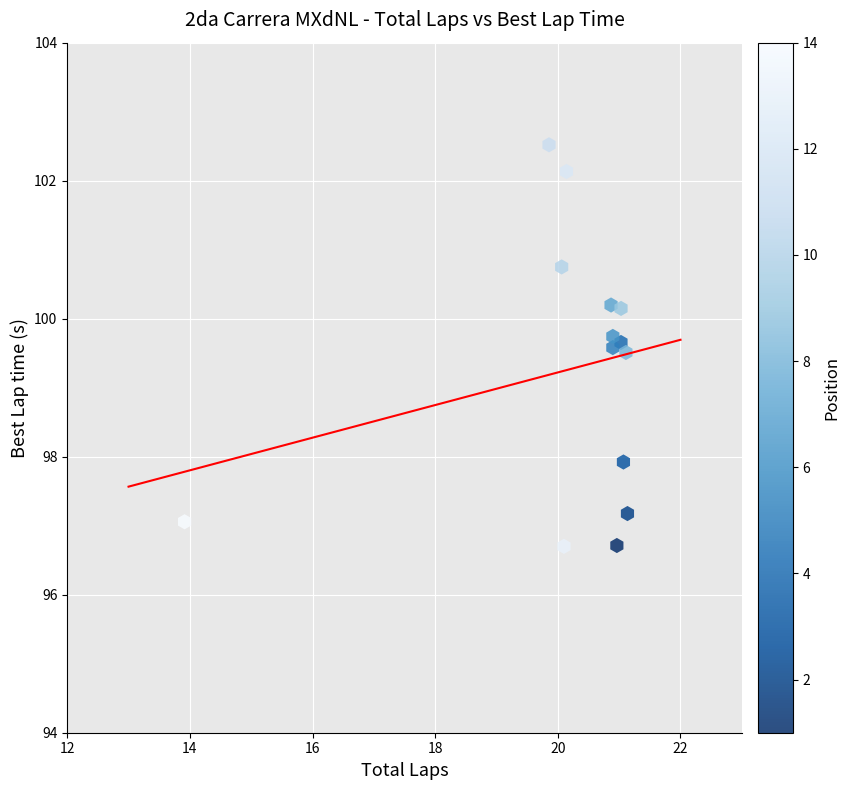

What is the range of X values (max minus min)?

7.2